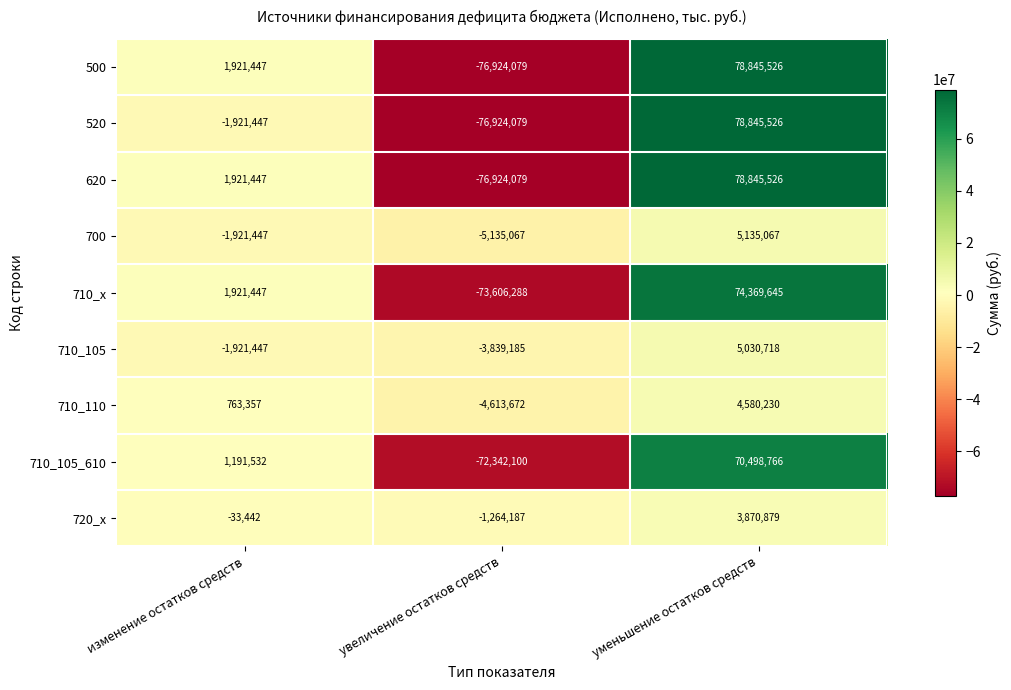

How many negative values does the 710_110 series have?

1